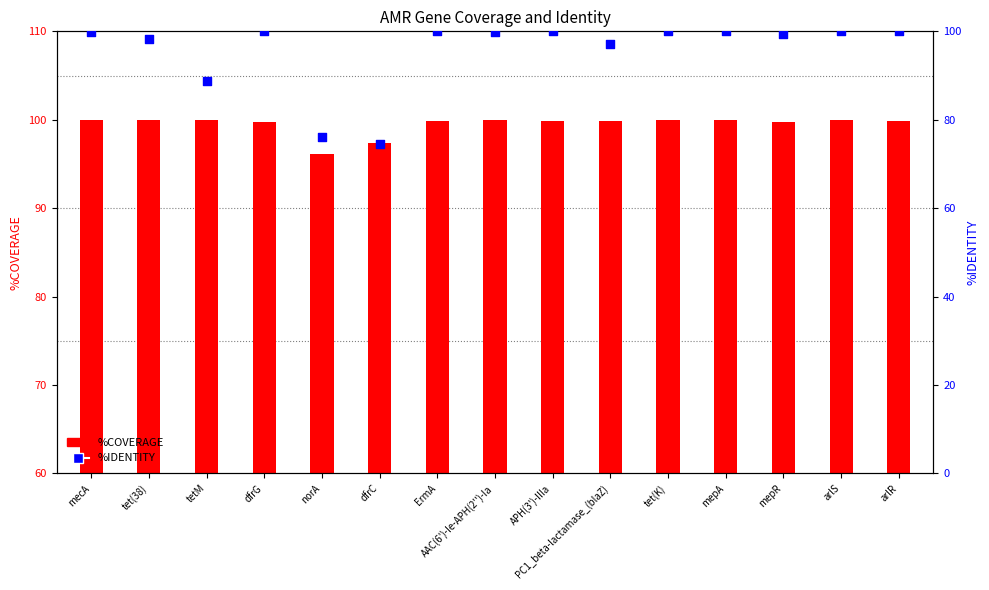

Which series reaches the minimum Y coordinate?

%IDENTITY